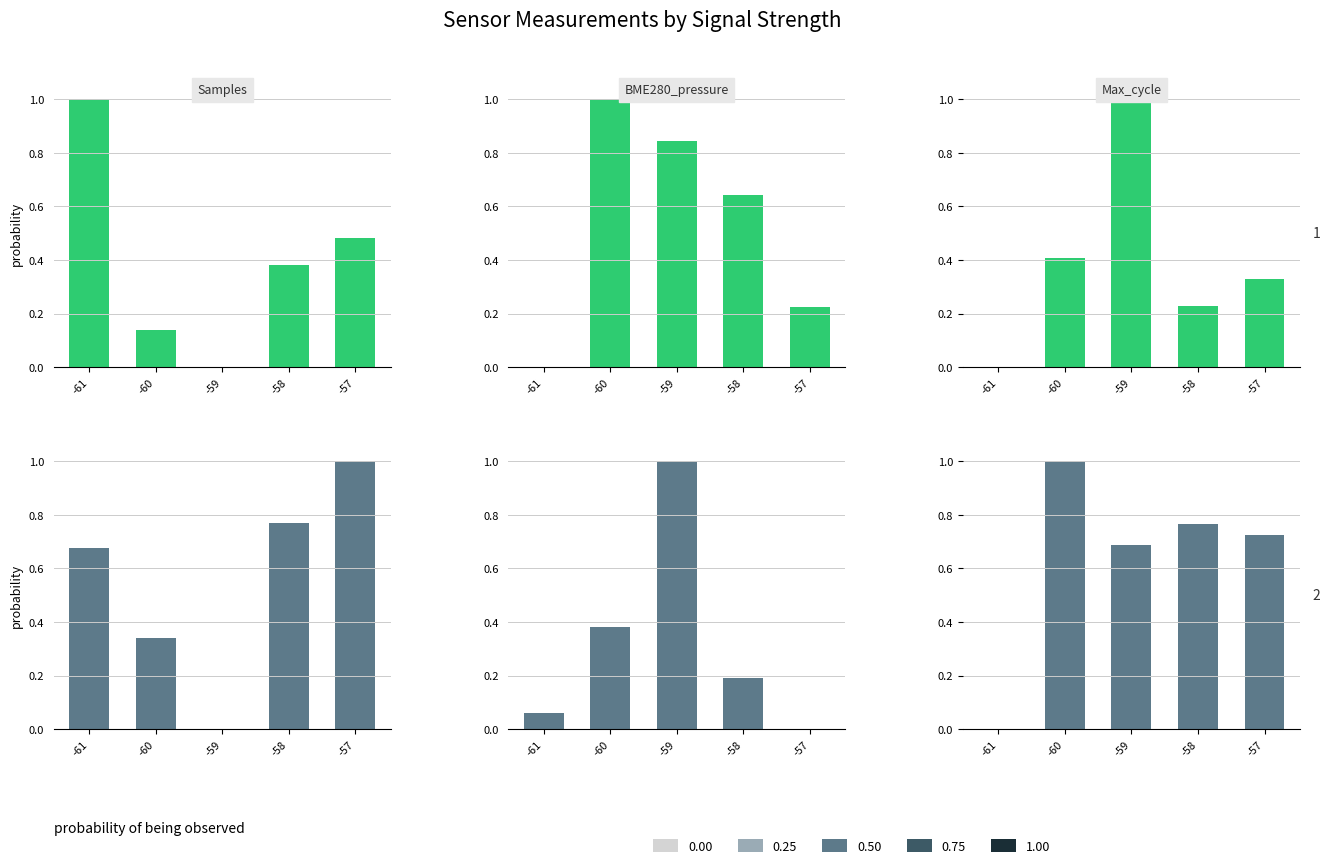

What is the sum of all Samples values?

2.0